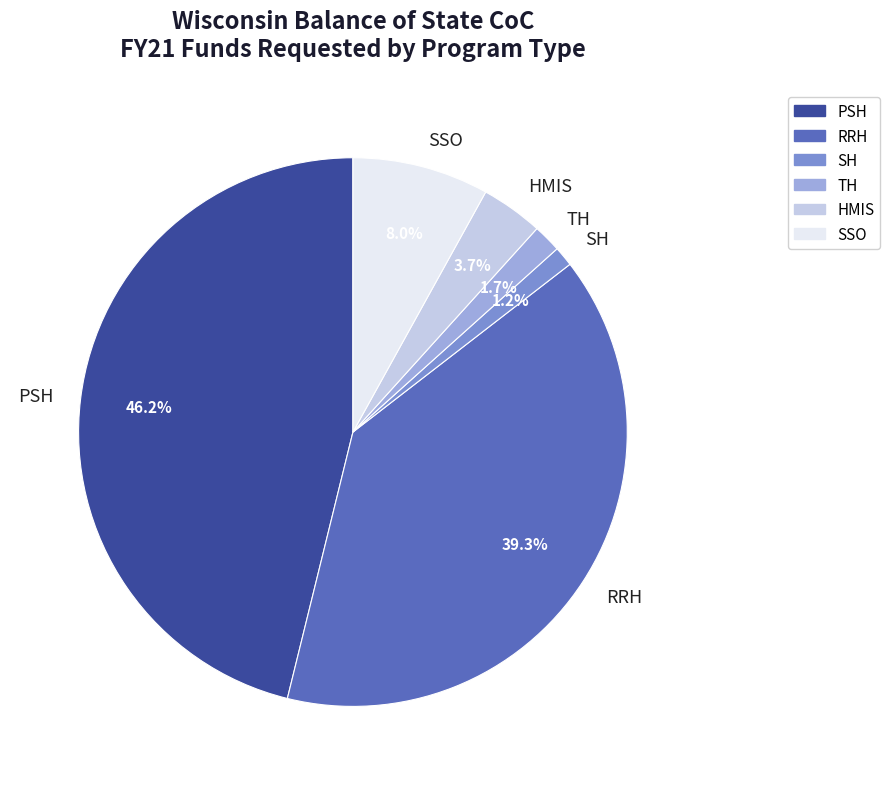

Do SSO and TH together represent more than half of the pie?

No